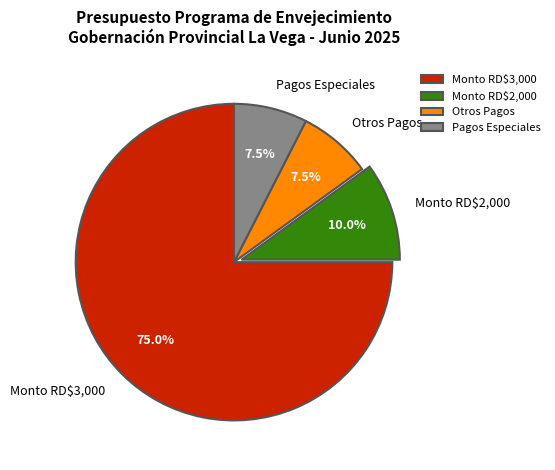

What is the largest slice in the pie chart?

Monto RD$3,000